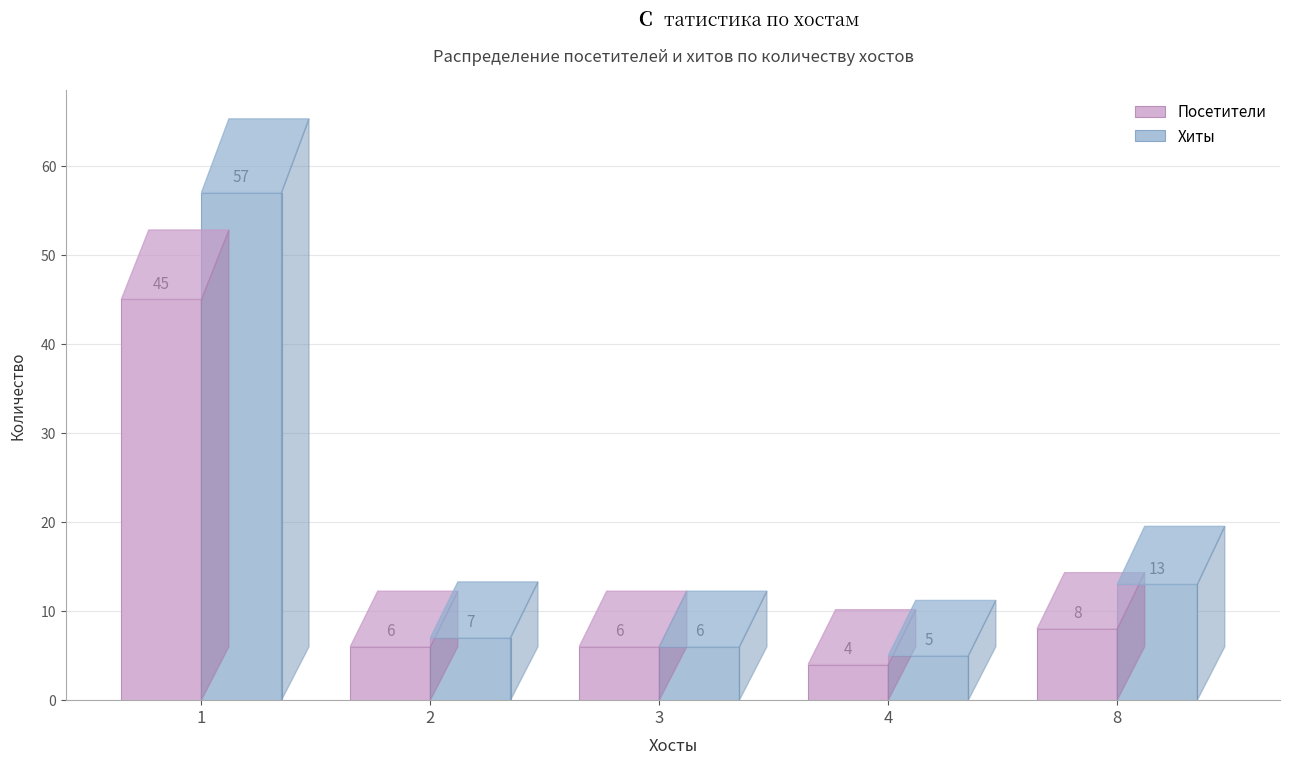

At how many categories does at least one series exceed 22?

1